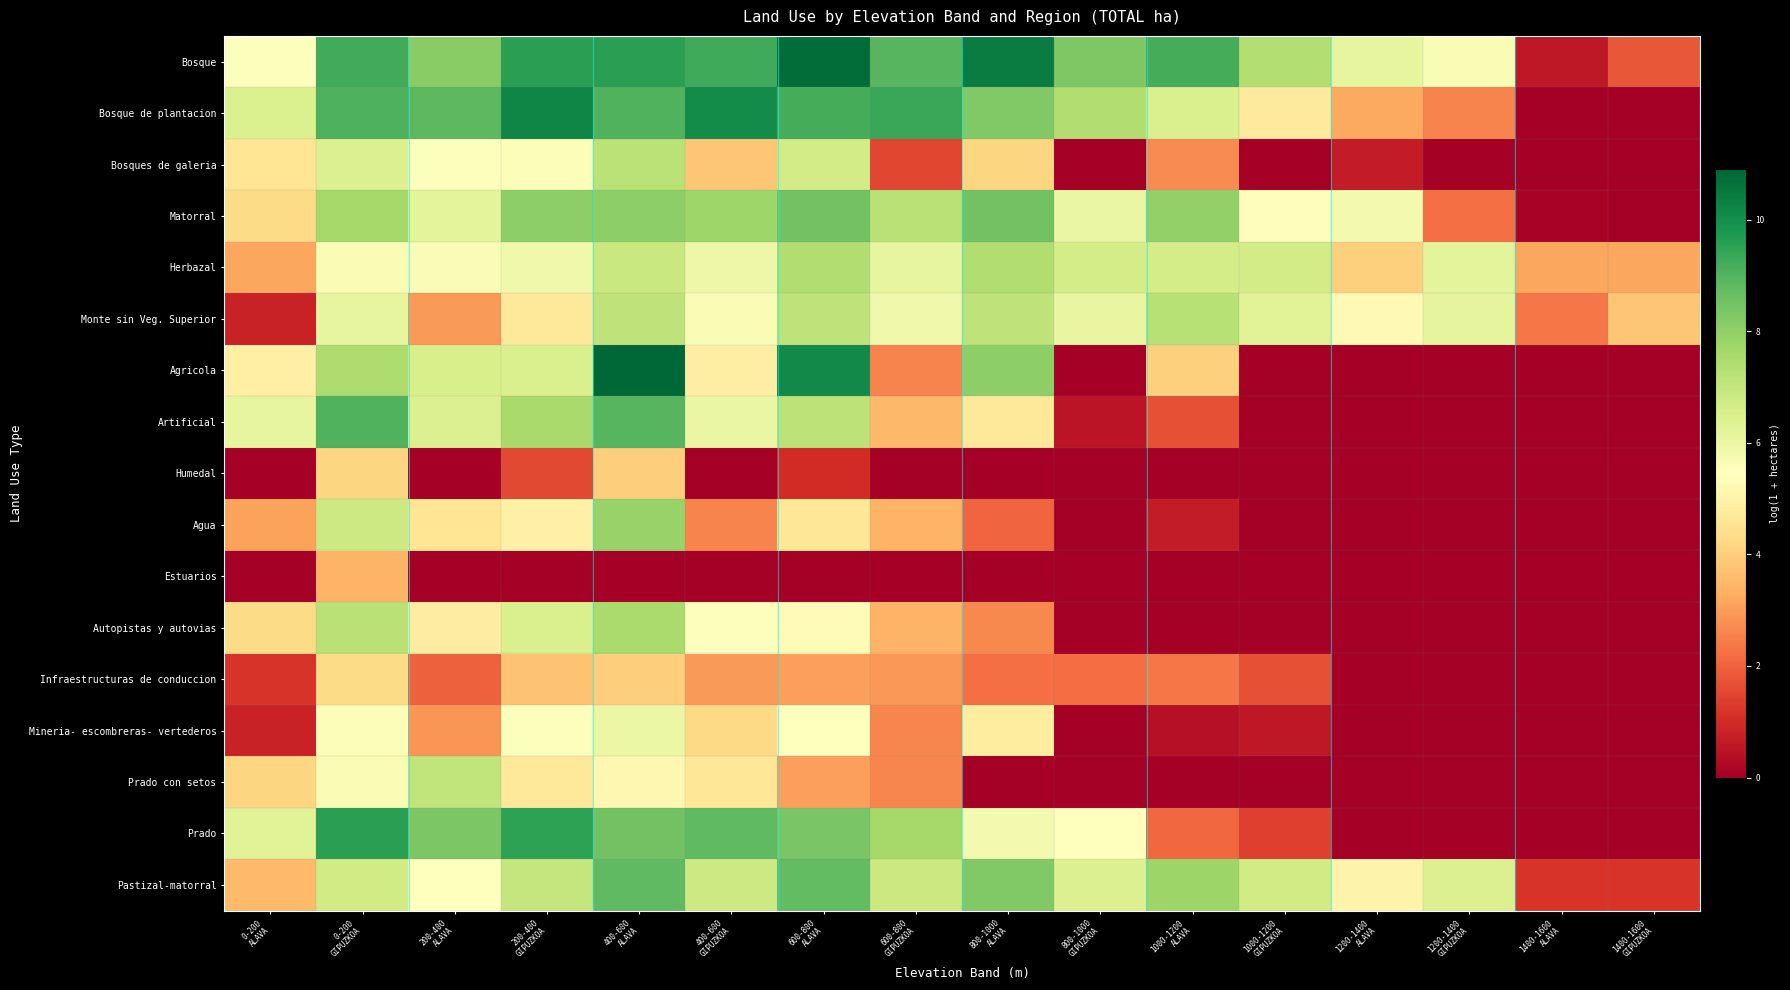

What is the total value across all series at 400-600
ALAVA?

119.4